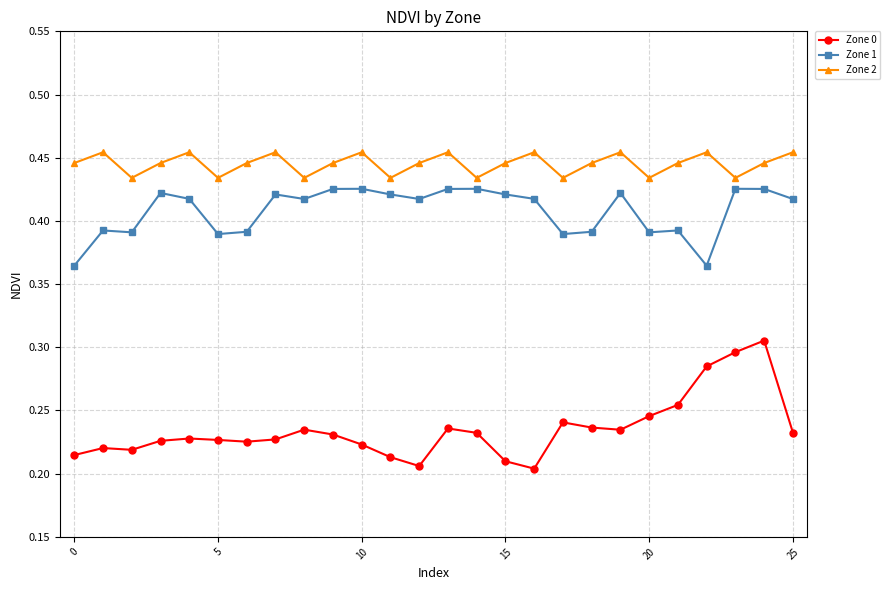

True or false: Zone 1 has more than 0 points higher than both neighbors.

True